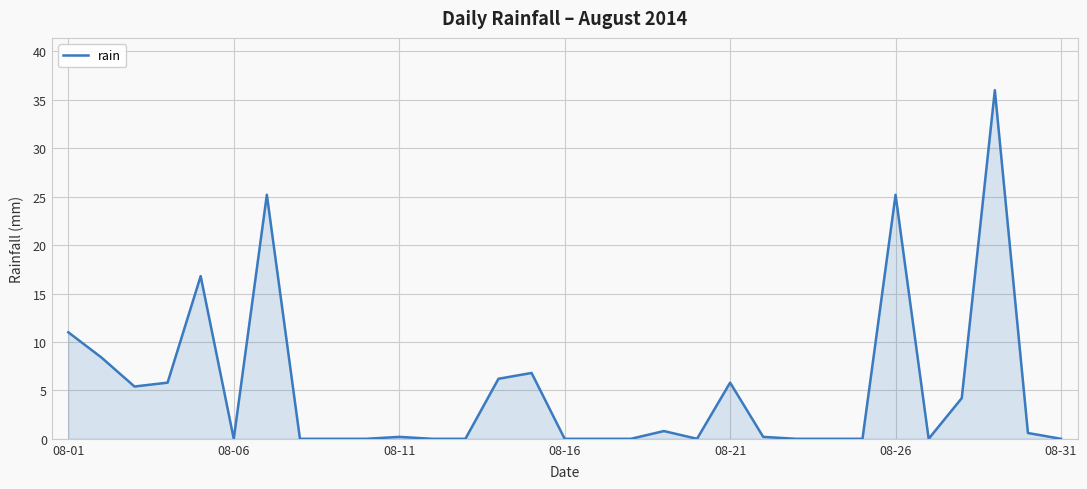

What is the greatest value displayed?

36.0